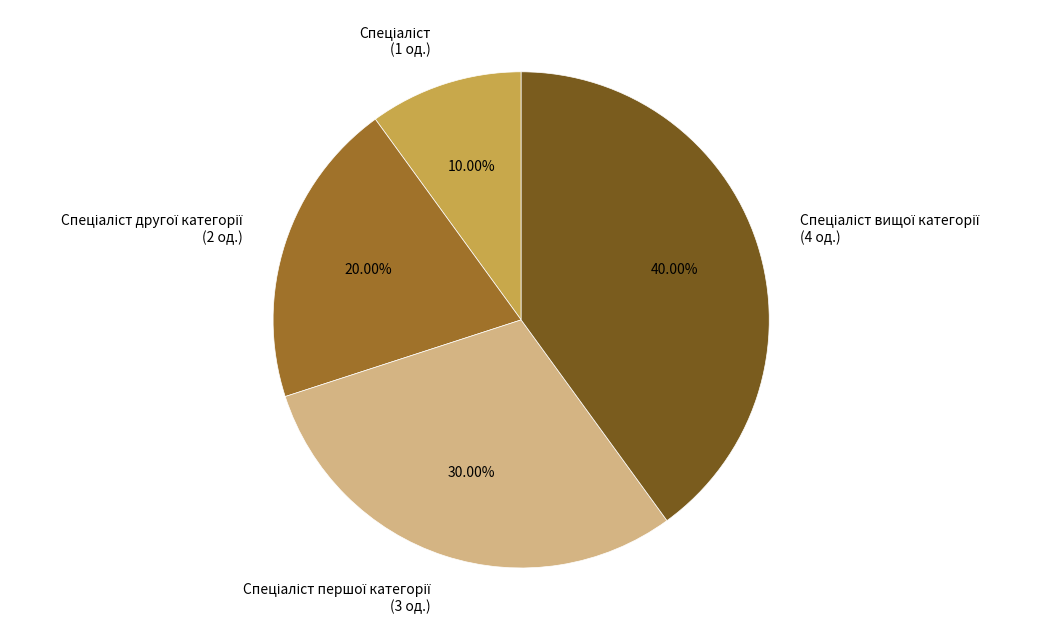

Is there any slice that represents more than half of the pie?

No